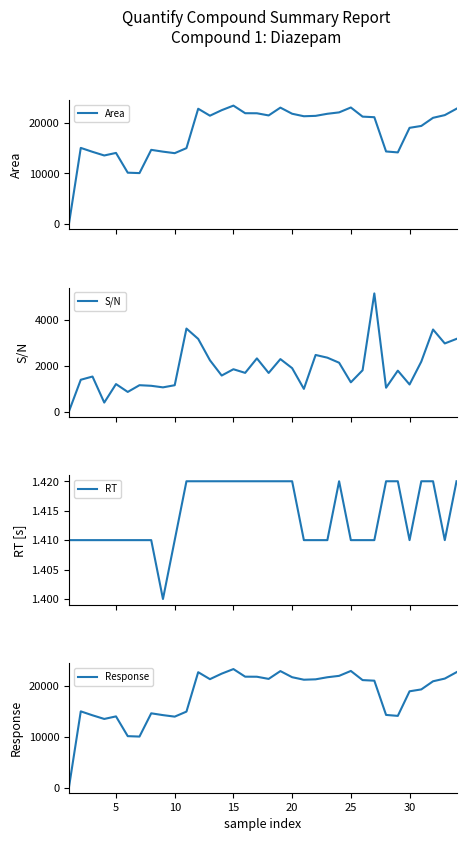

True or false: S/N and Response intersect in this chart.

False